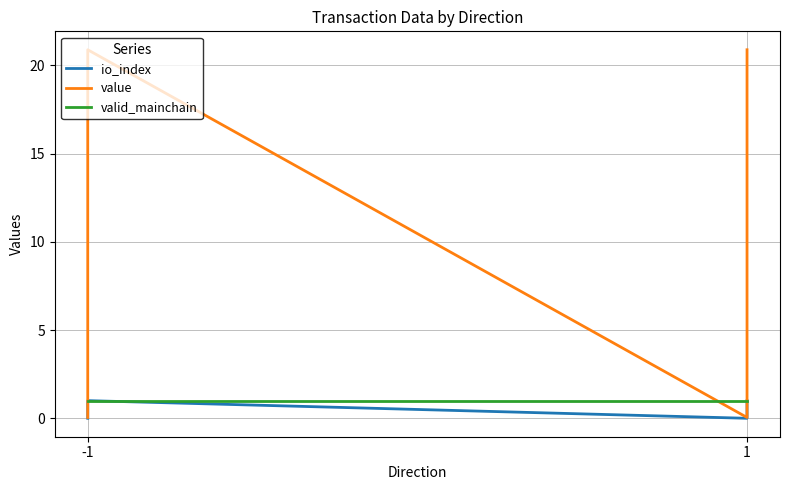

What is the sum of all valid_mainchain values?

4.0